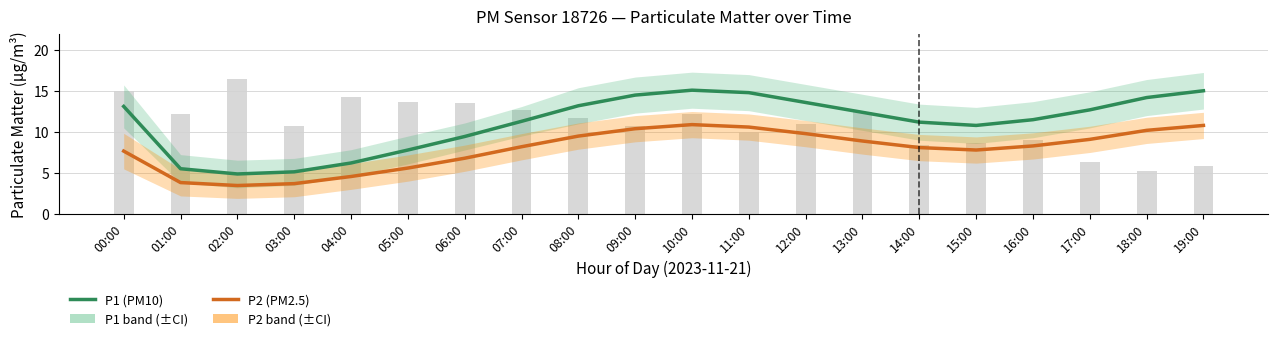

Reading left to right, transcribe all the data shown in this chart.

P1 (PM10): 00:00=13.1	01:00=5.5	02:00=4.9	03:00=5.1	04:00=6.2	05:00=7.8	06:00=9.4	07:00=11.3	08:00=13.2	09:00=14.5	10:00=15.1	11:00=14.8	12:00=13.6	13:00=12.4	14:00=11.2	15:00=10.8	16:00=11.5	17:00=12.7	18:00=14.2	19:00=15.0
P2 (PM2.5): 00:00=7.7	01:00=3.8	02:00=3.5	03:00=3.7	04:00=4.6	05:00=5.6	06:00=6.8	07:00=8.2	08:00=9.5	09:00=10.4	10:00=10.9	11:00=10.6	12:00=9.8	13:00=8.9	14:00=8.1	15:00=7.8	16:00=8.3	17:00=9.1	18:00=10.2	19:00=10.8